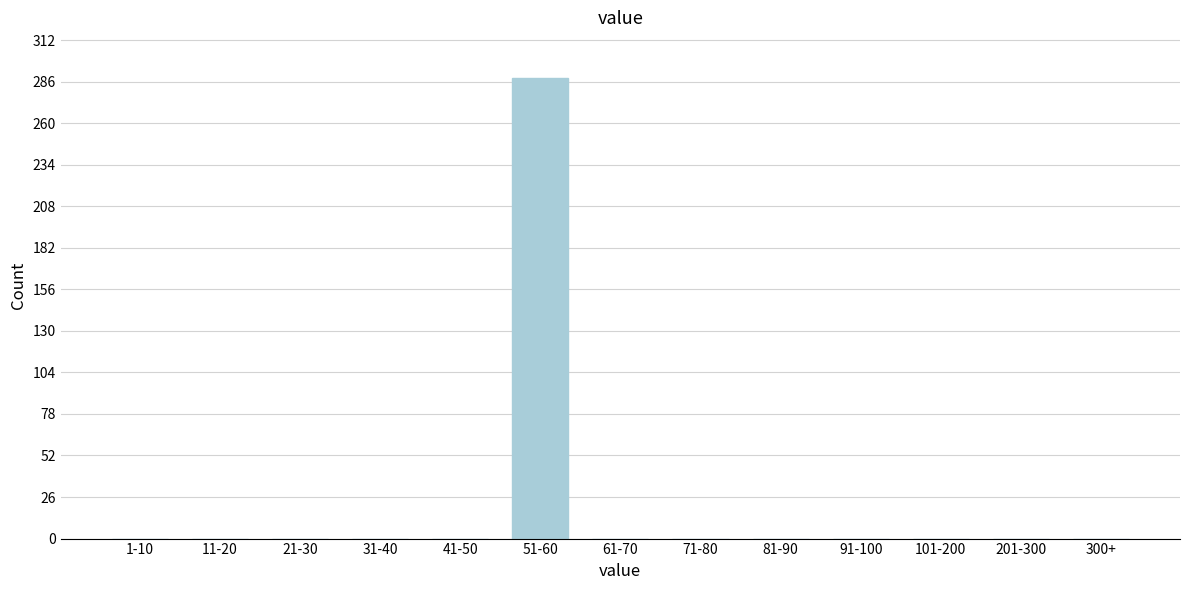

Reading right to left, extract all data points from this chart.

300+=0	201-300=0	101-200=0	91-100=0	81-90=0	71-80=0	61-70=0	51-60=288	41-50=0	31-40=0	21-30=0	11-20=0	1-10=0